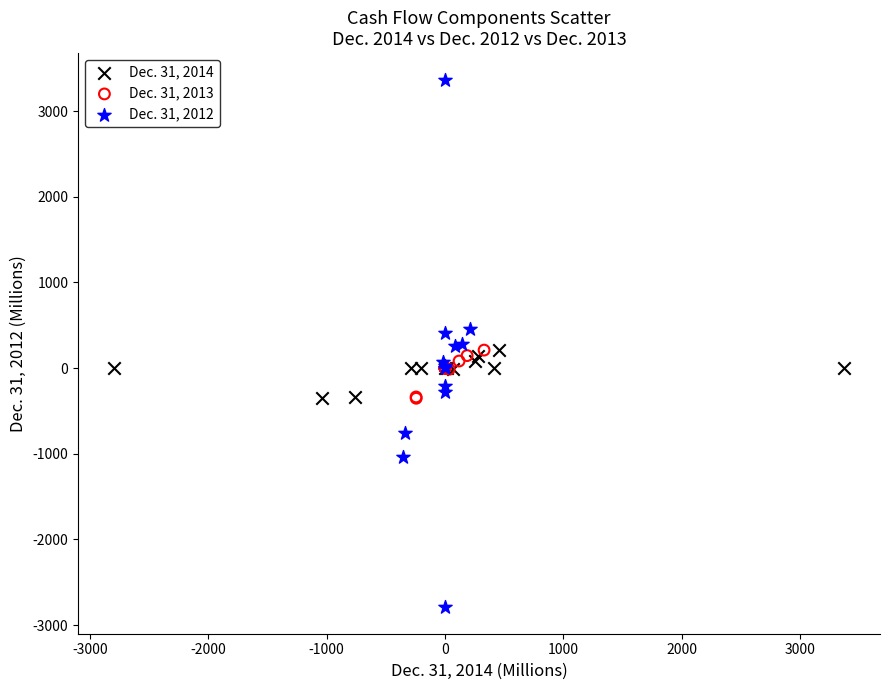

What are all the series names shown in the legend?

Dec. 31, 2014, Dec. 31, 2013, Dec. 31, 2012